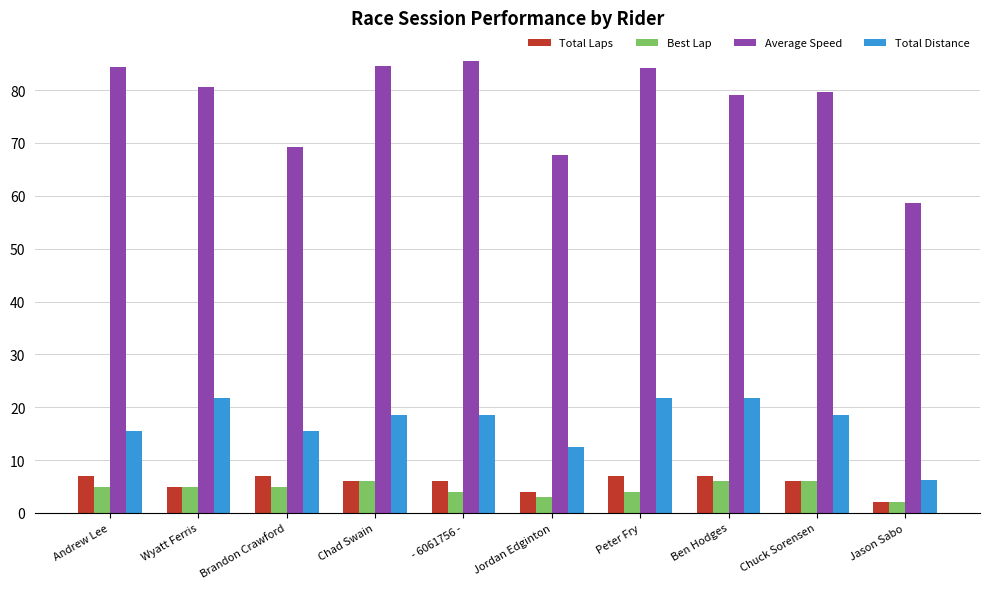

Between Wyatt Ferris and Peter Fry, which series saw the biggest shift?

Average Speed